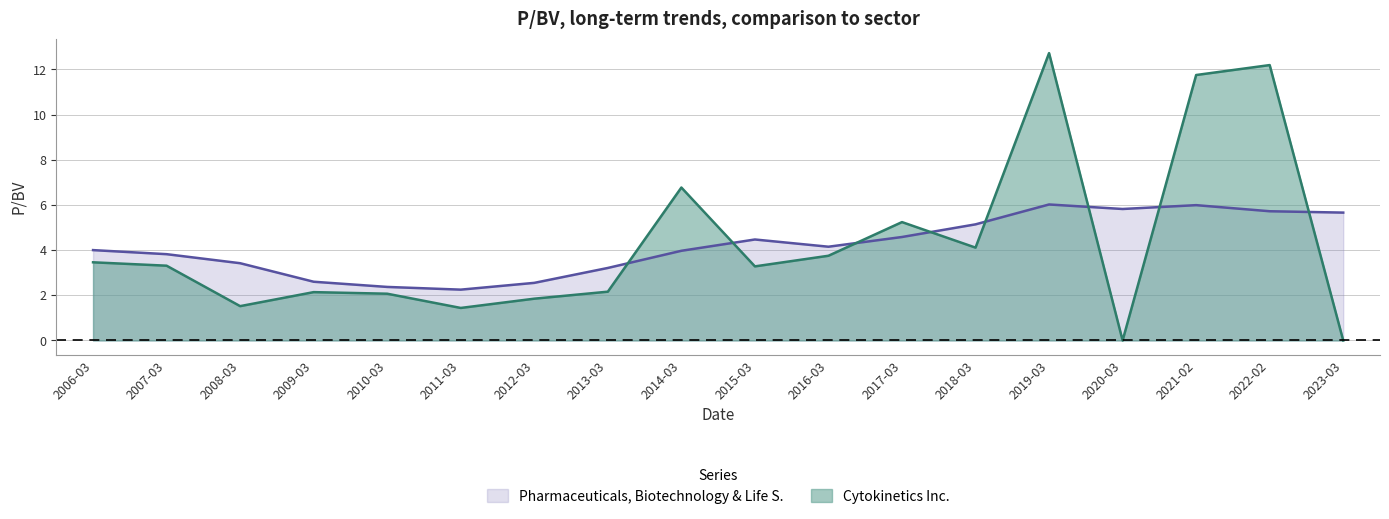

Which label corresponds to the largest value in the chart?

2019-03